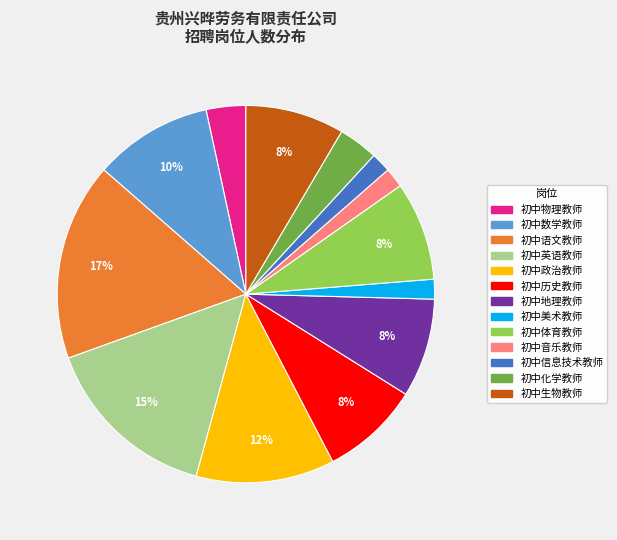

Combined, do 初中地理教师 and 初中英语教师 account for over 50%?

No